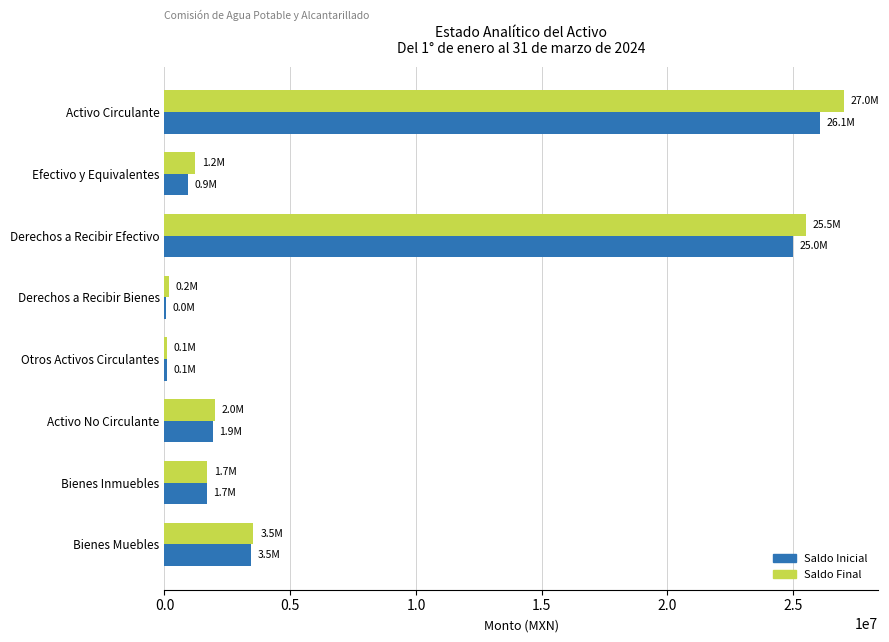

Is the value of Saldo Final at Efectivo y Equivalentes greater than the value of Saldo Inicial at Bienes Muebles?

No